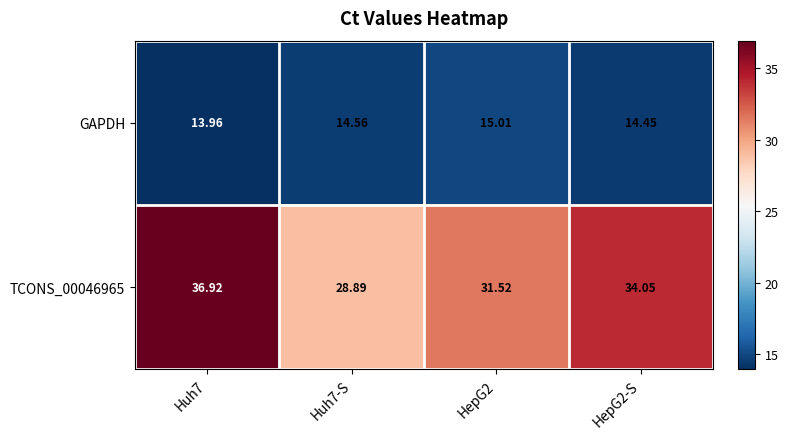

Is the value of GAPDH at Huh7 greater than the value of TCONS_00046965 at HepG2?

No